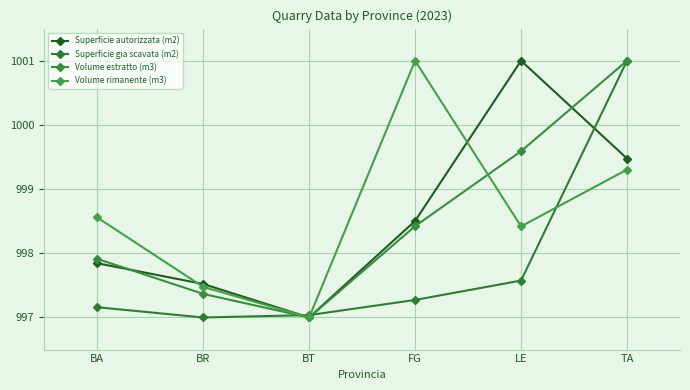

Which series has the largest total across all categories?

Volume rimanente (m3)